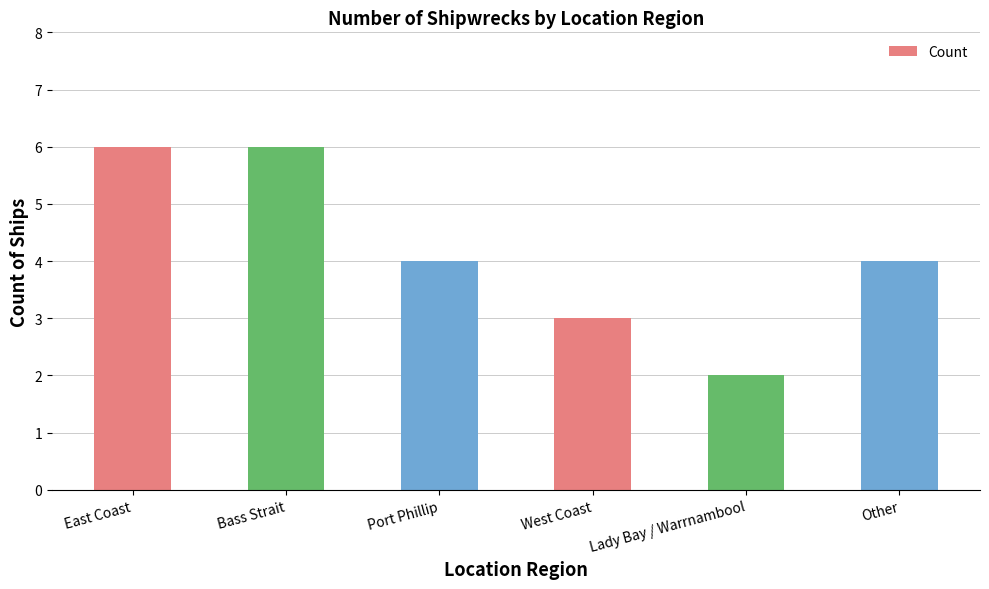

Which has a higher value, West Coast or Bass Strait?

Bass Strait